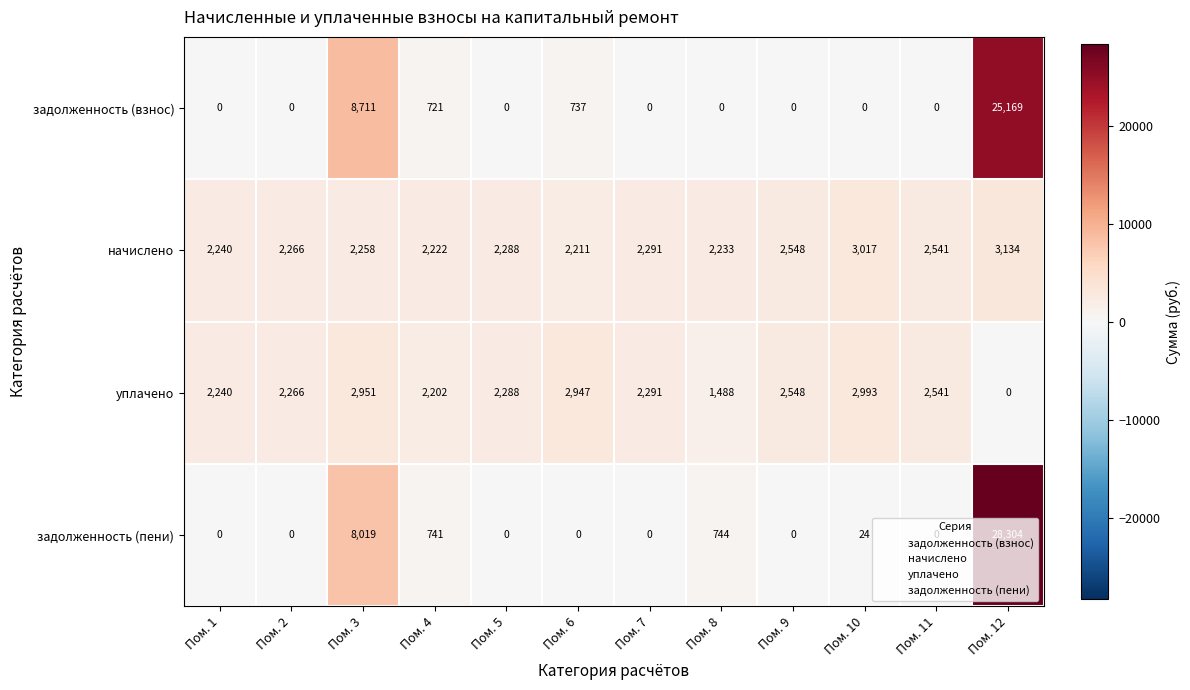

At which category is the sum across all series the highest?

Пом. 12